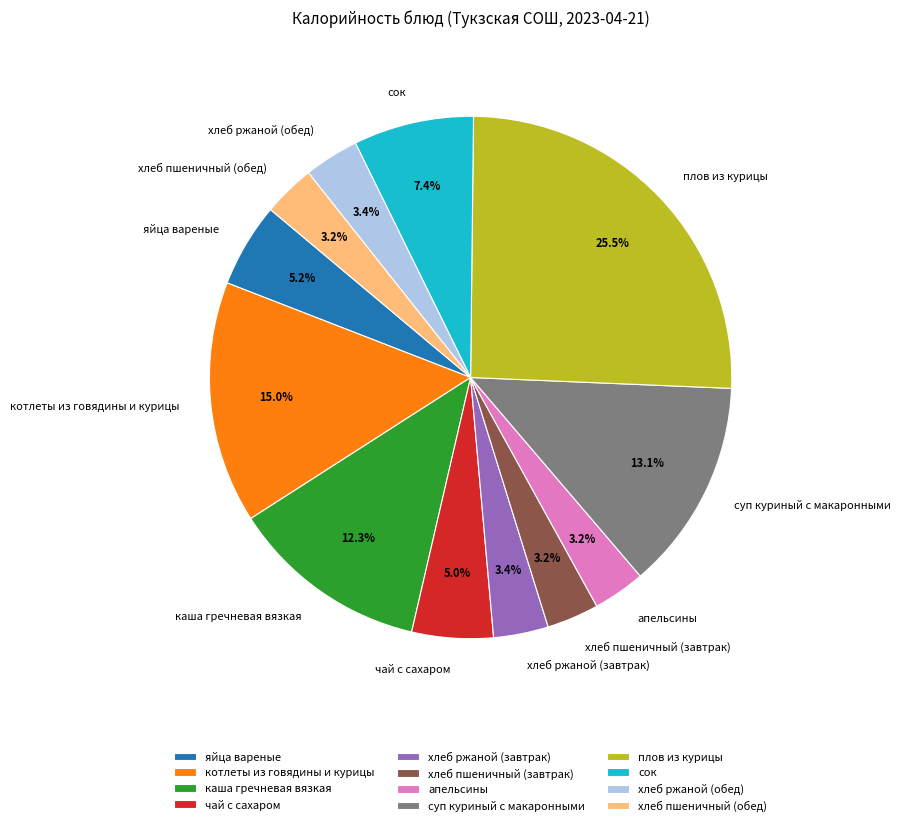

What portion of the pie excludes хлеб пшеничный (обед)?

96.8%